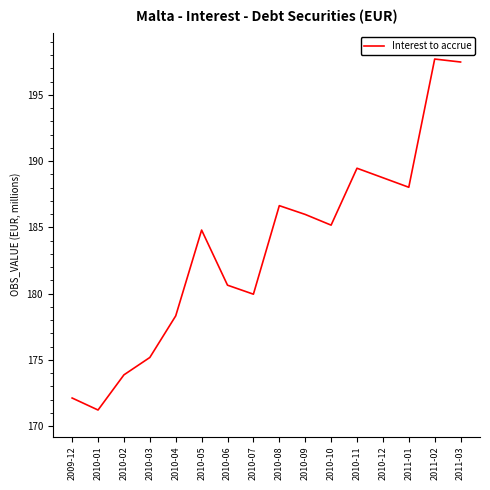

What is the difference between the second highest and minimum values?

26.3